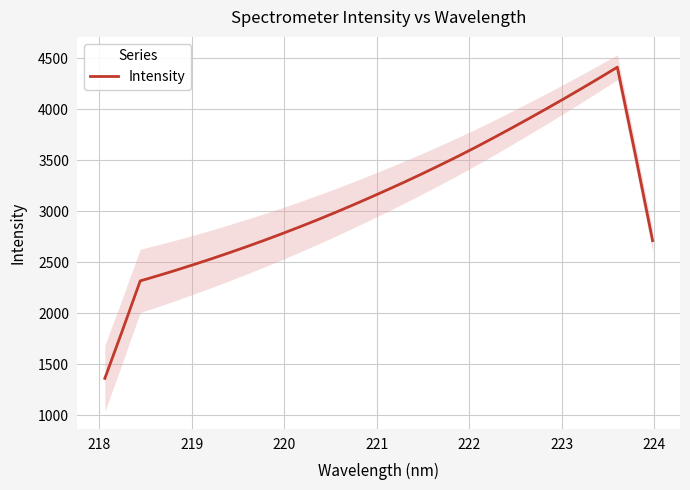

What is the maximum value for Intensity?

4414.5